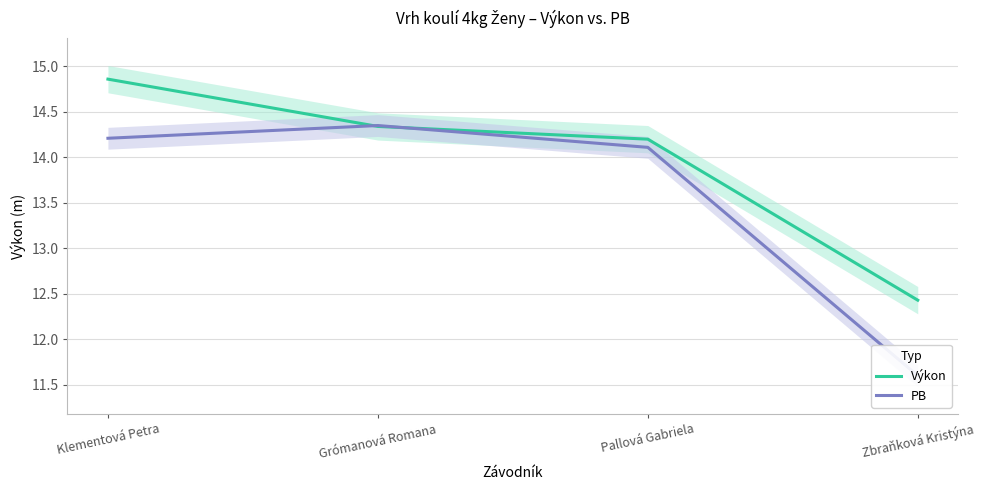

Where do Výkon and PB first cross each other?

Klementová Petra and Grómanová Romana